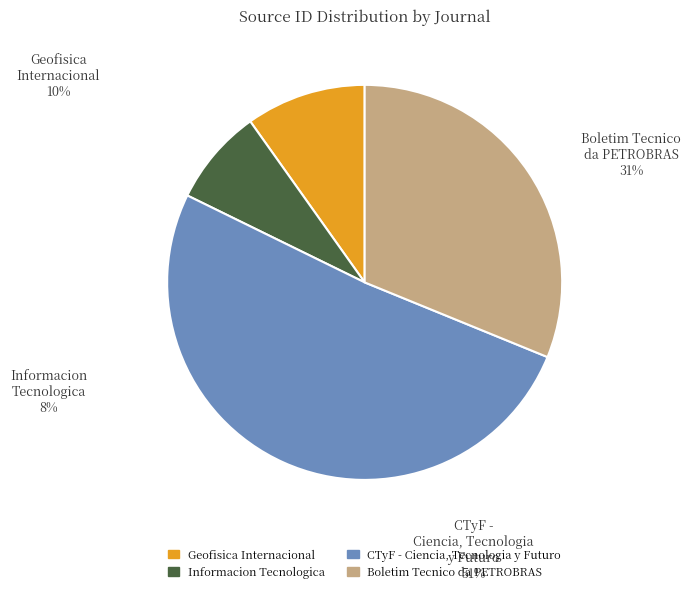

Which category has the smallest portion of the pie?

Informacion Tecnologica